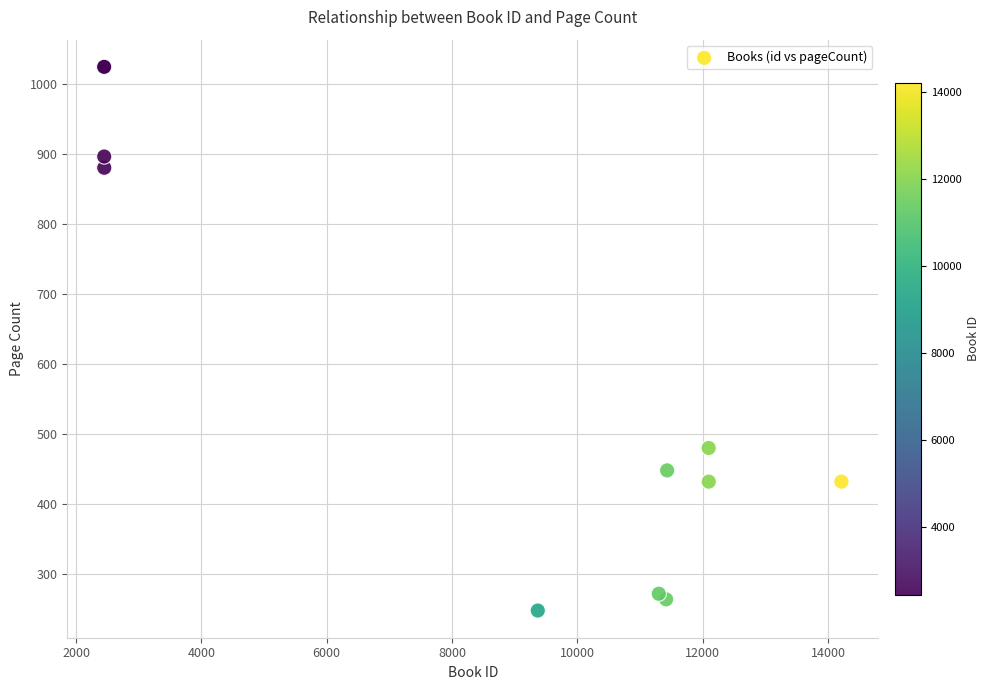

What Y value in the scatter plot is closest to 636?

480